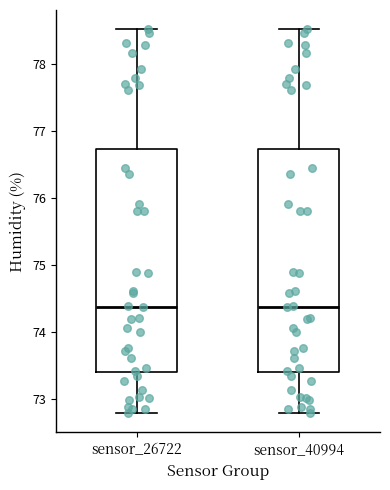

Where does the median line of the box for sensor_26722 sit on the y-axis? The values are not printed on the chart, so give them approximately, as read against the axis.

74.4